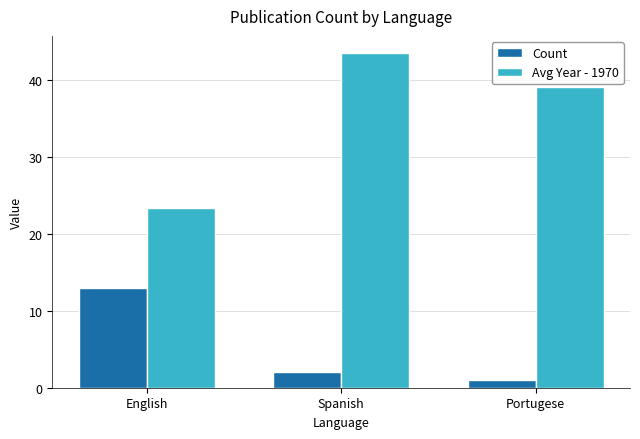

At which label does Count first exceed 2?

English